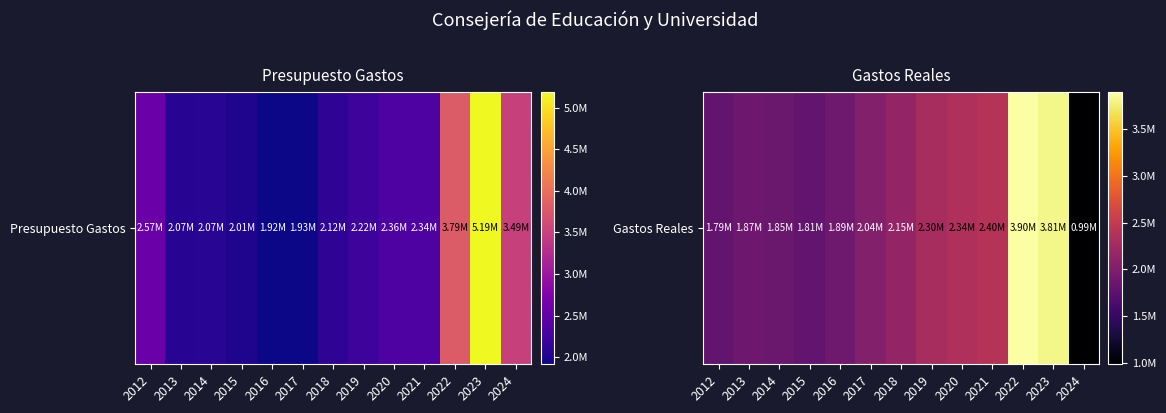

Between 2015 and 2017, which is larger?

2017